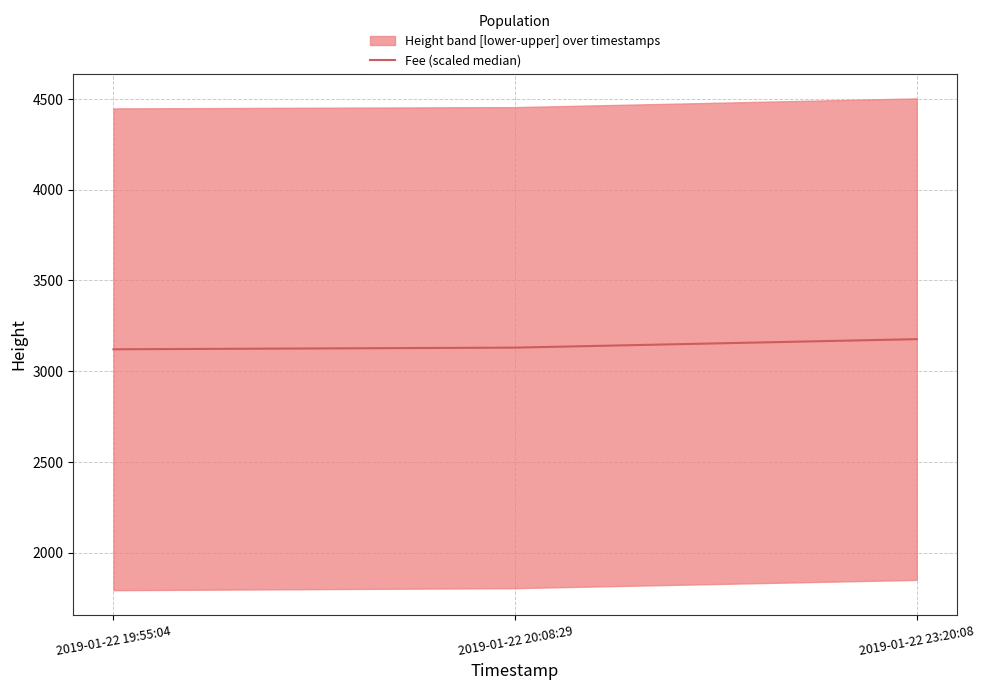

How many data points does each series have?

3